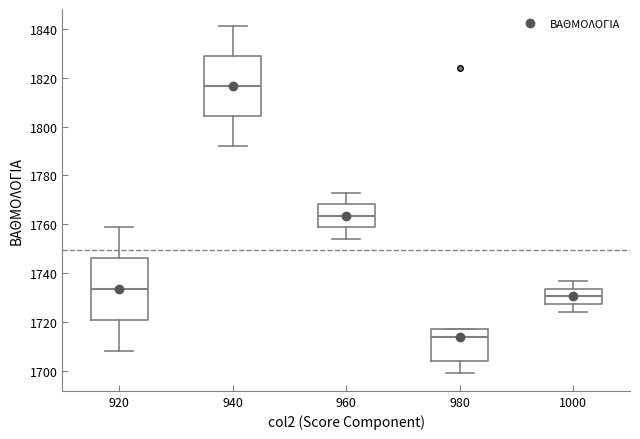

Which box has the highest median line?

940